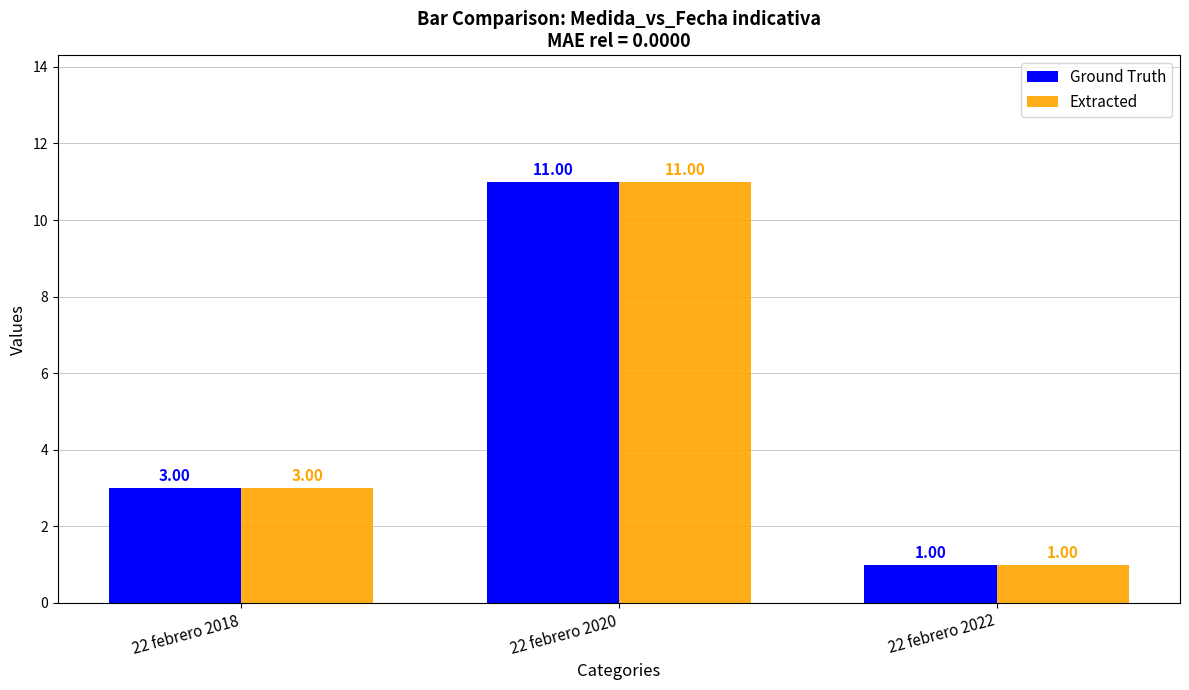

What is the total value across all series at 22 febrero 2018?

6